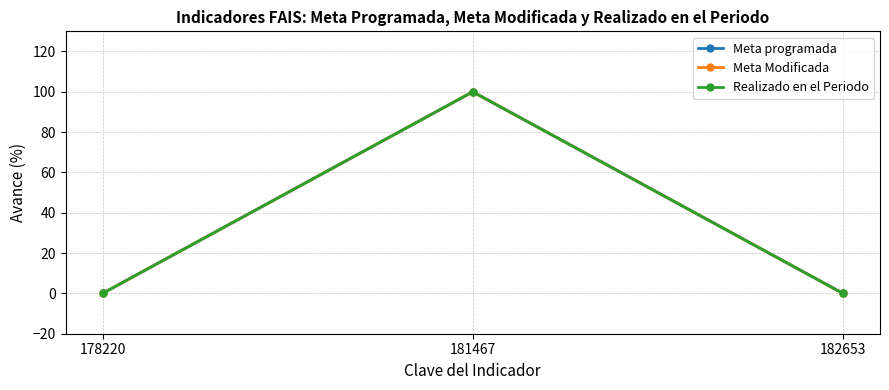

At which label is Meta Modificada closest to 50?

178220